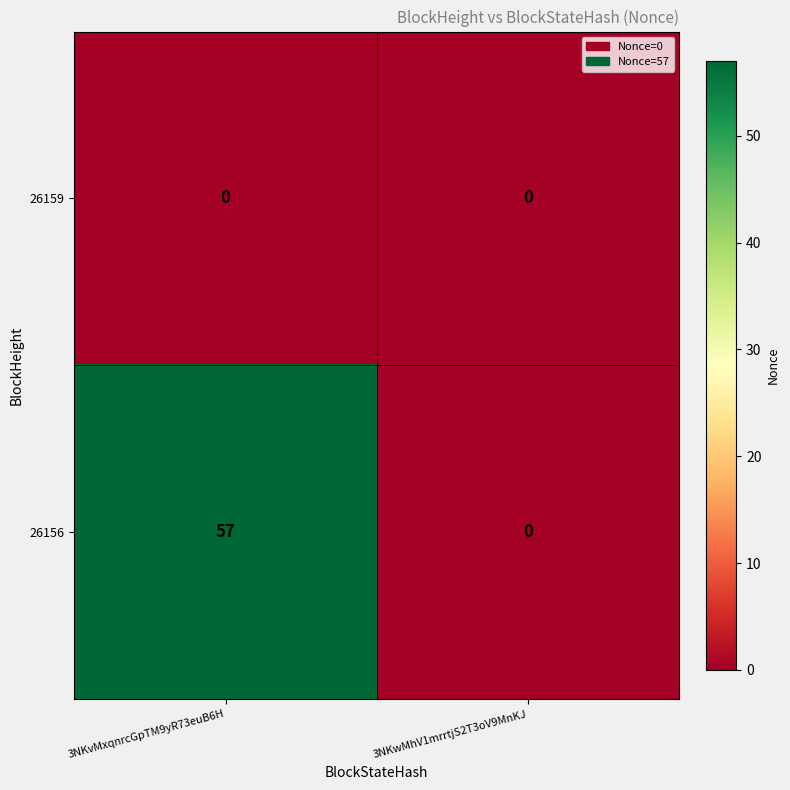

At which category is the sum across all series the highest?

3NKvMxqnrcGpTM9yR73euB6H